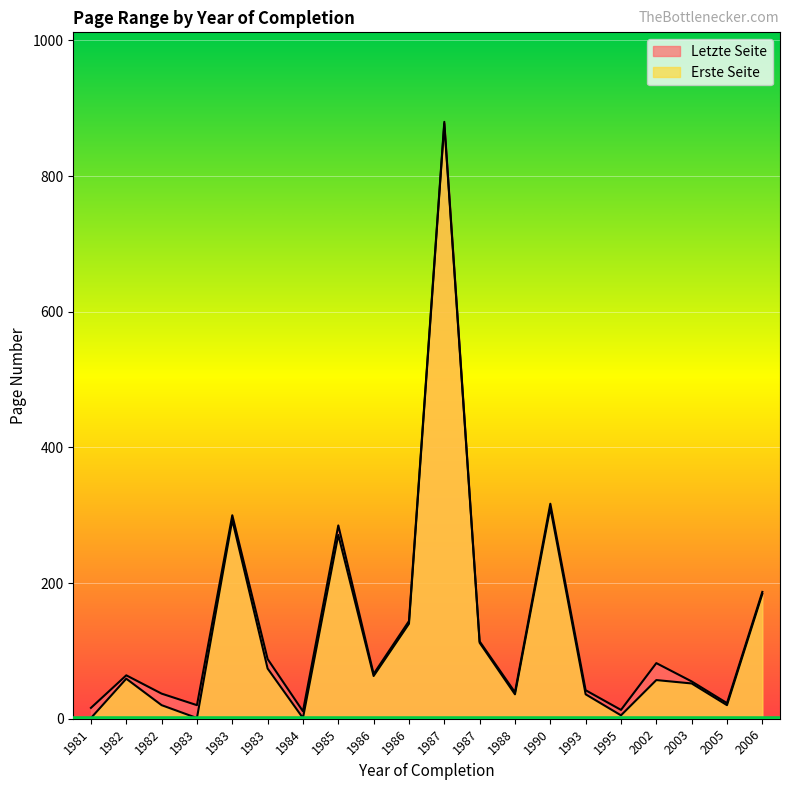

True or false: Letzte Seite and Erste Seite intersect in this chart.

False